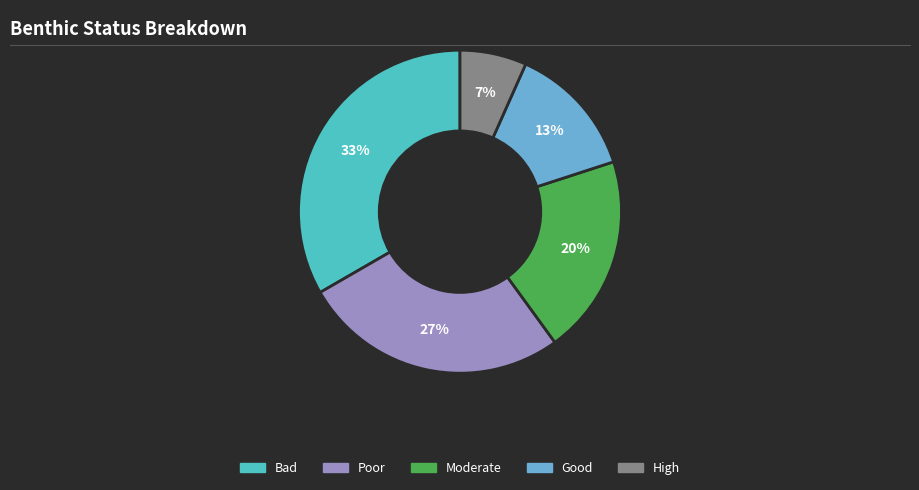

Which category has the smallest portion of the pie?

High